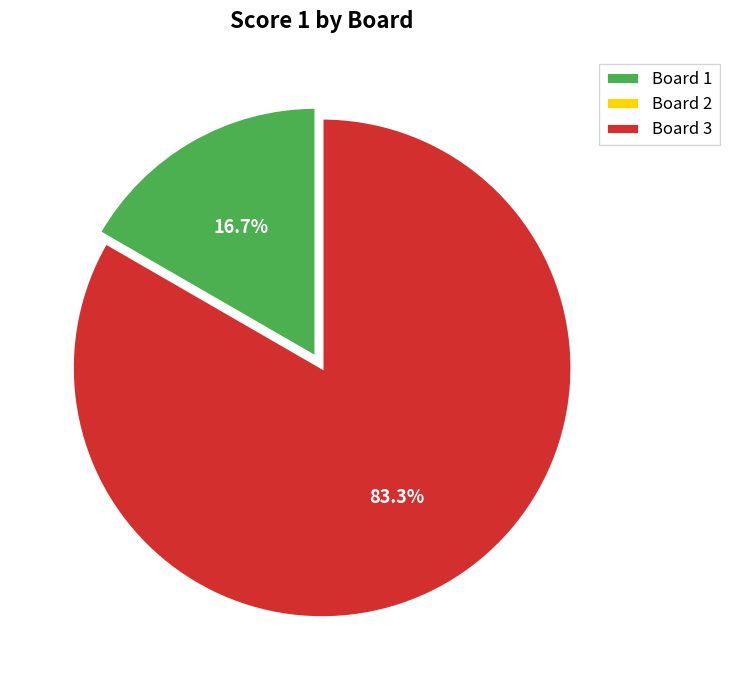

Does any single category account for the majority?

Yes